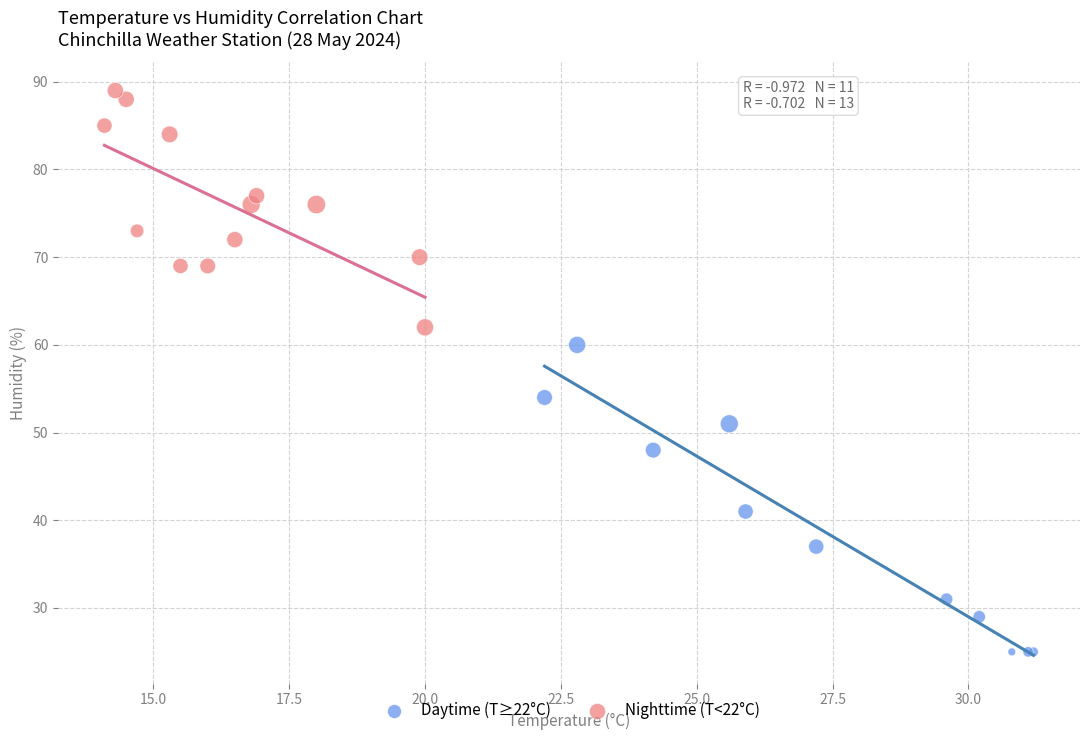

Which series reaches the minimum Y coordinate?

Daytime (T≥22°C)